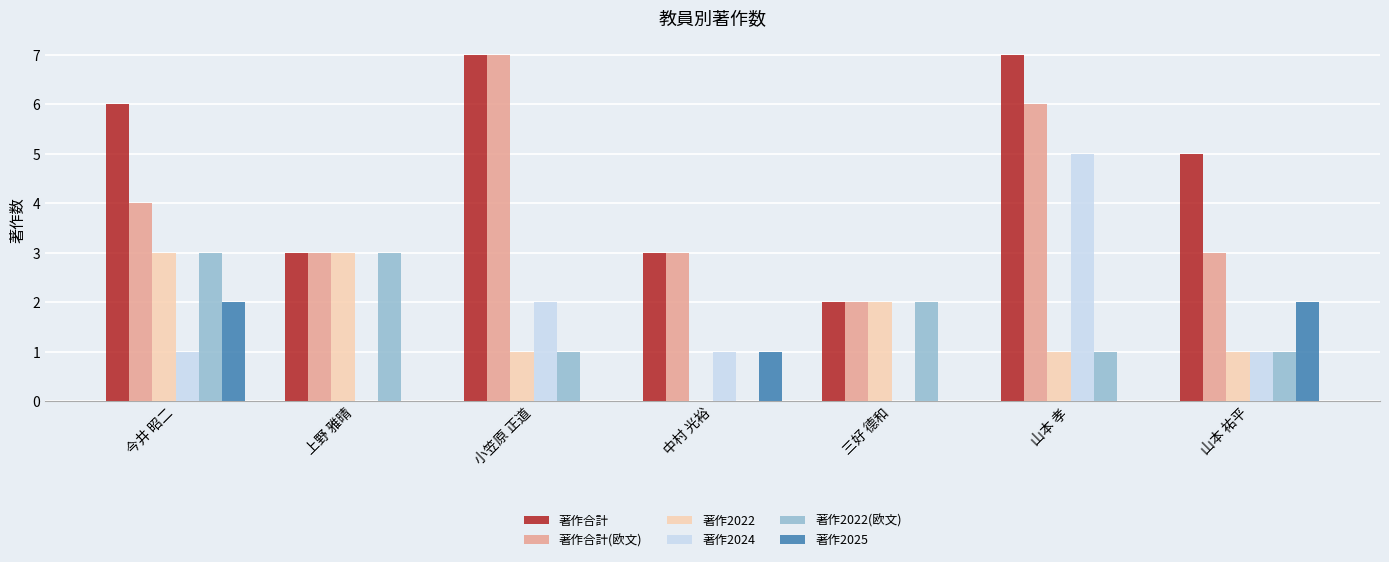

Is it true that 著作合計(欧文) equals 2 at 中村 光裕?

False